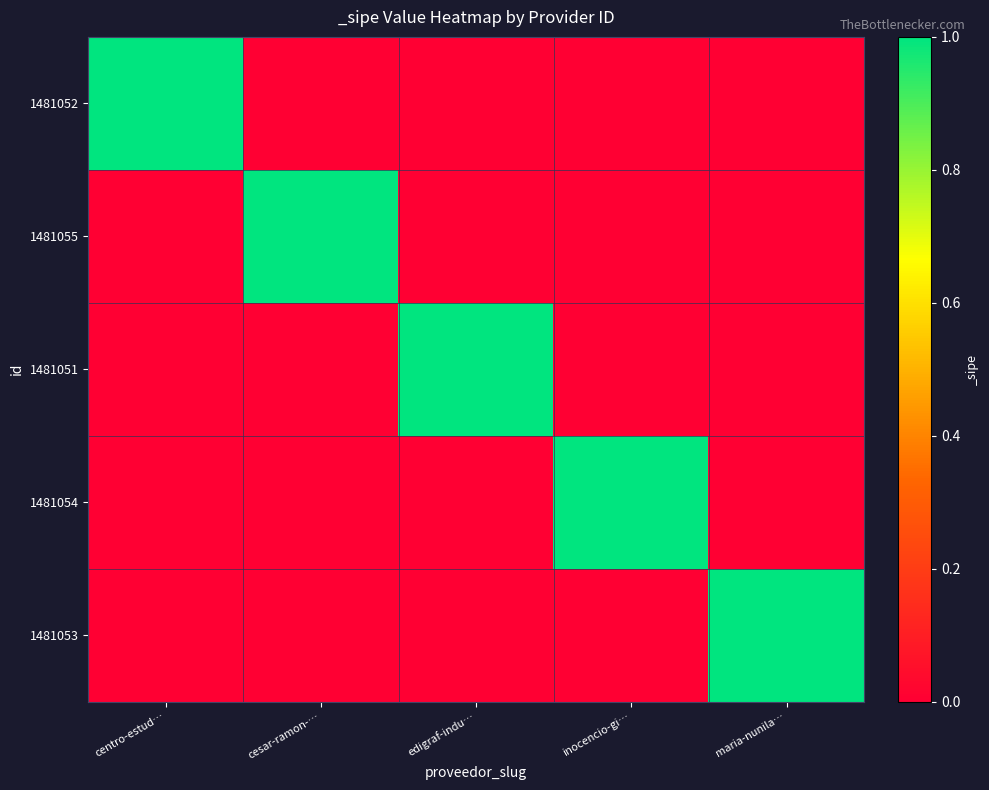

What is the maximum value shown in the chart?

1